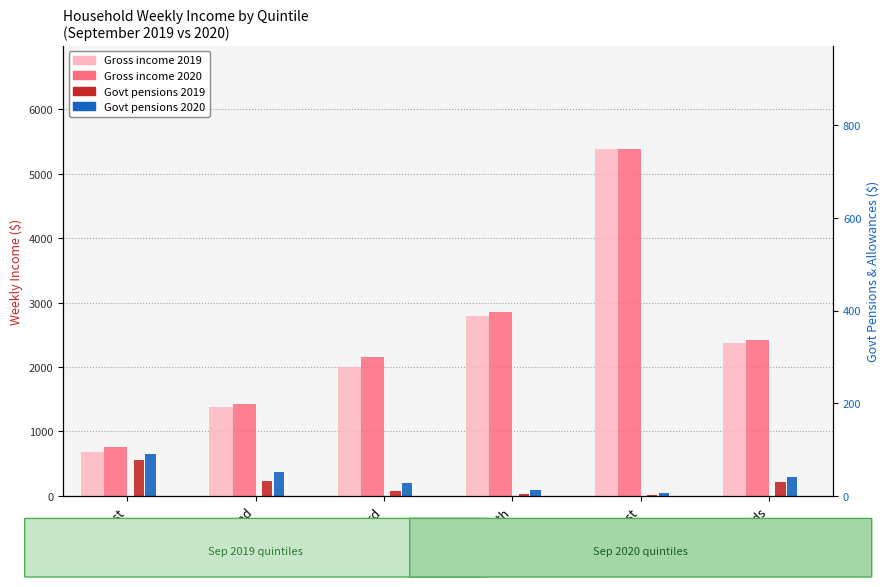

The value of Govt pensions 2019 at Third is 83. True or false?

True